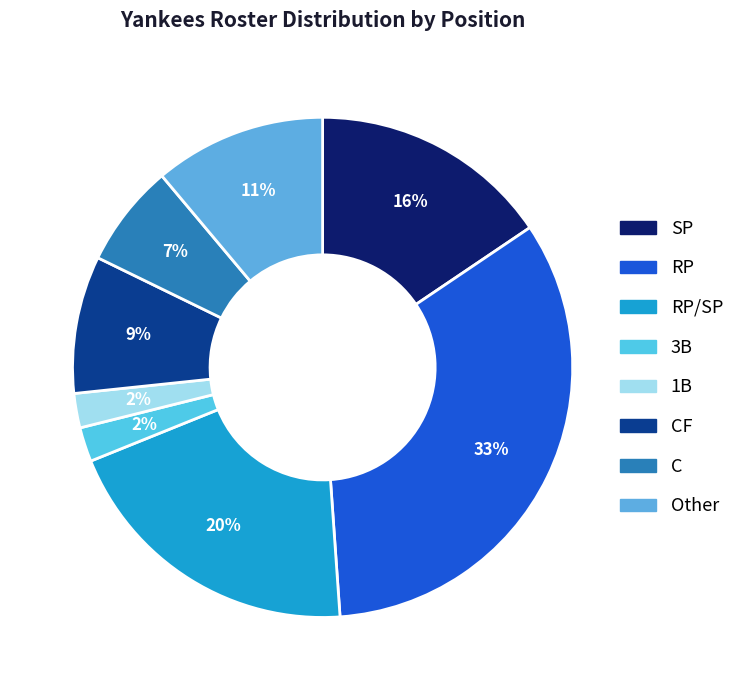

How many slices are in this pie chart?

8